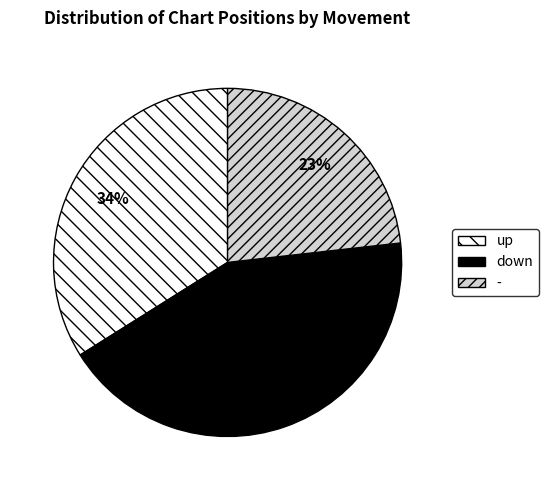

Count the number of slices in the pie.

3